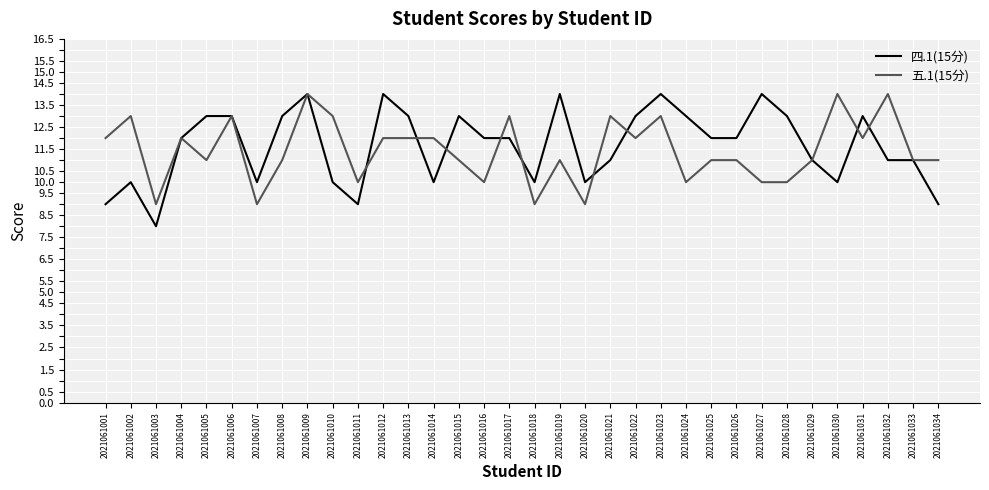

What is the minimum value for 四.1(15分)?

8